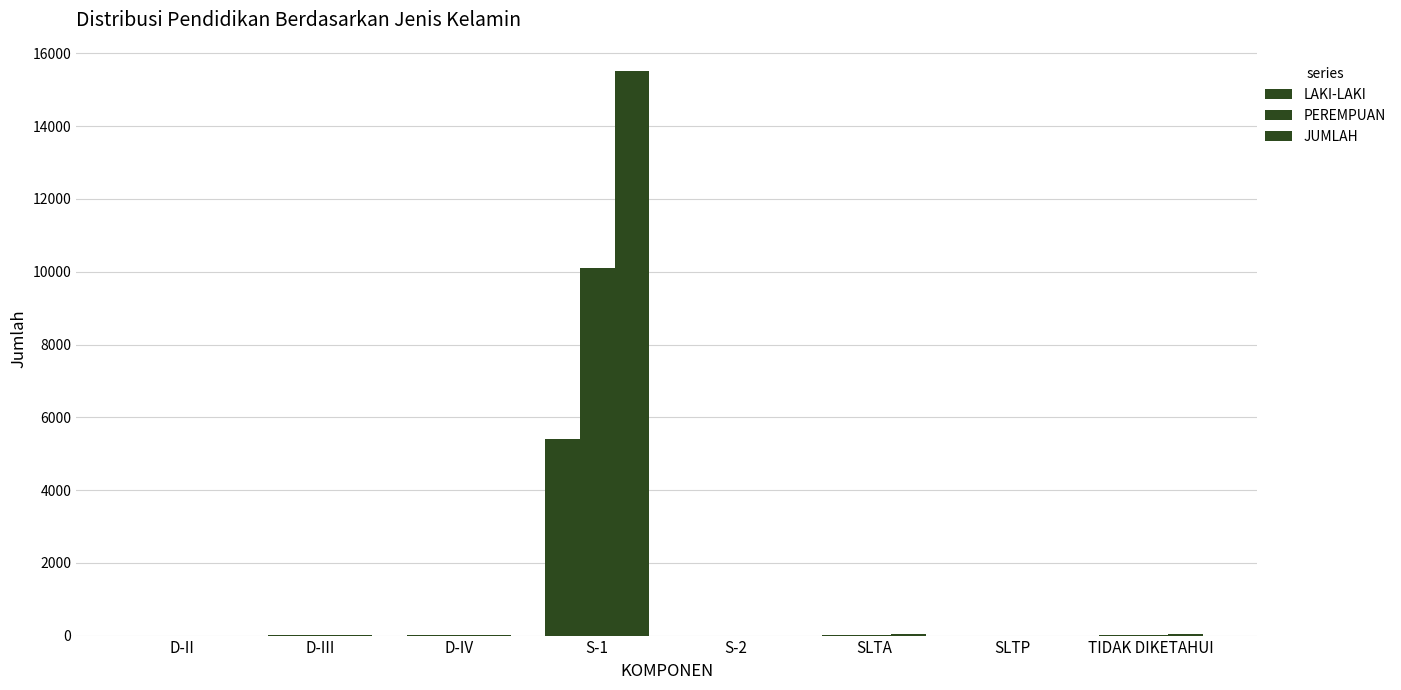

Are the bars grouped side by side (vs. stacked)?

Yes